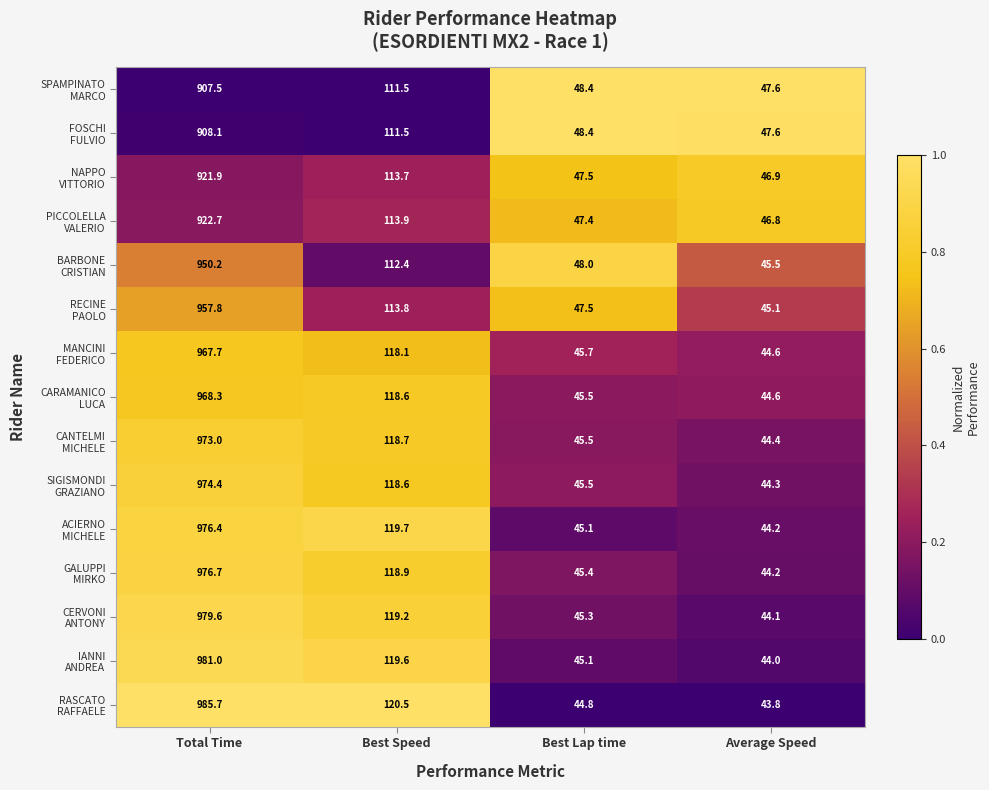

What is the minimum value shown in the chart?

43.8